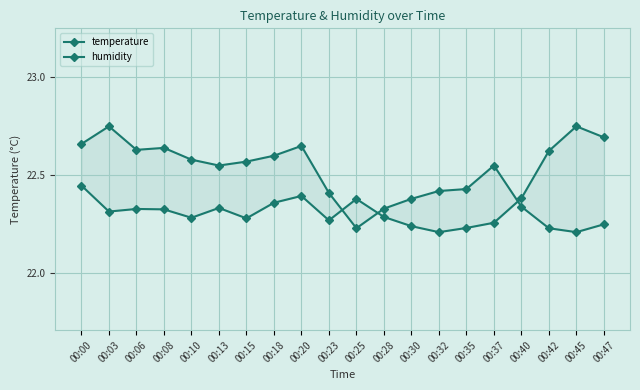

Which label corresponds to the smallest value in the chart?

00:45